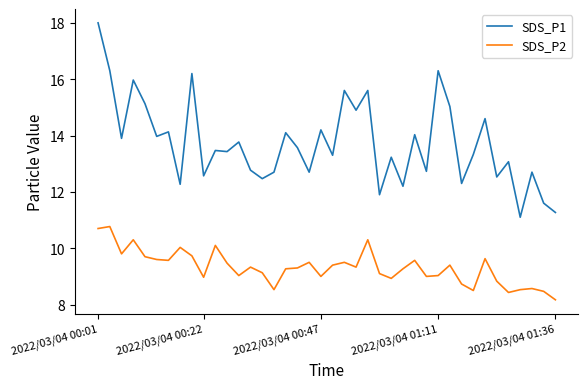

What is the minimum value shown in the chart?

8.2